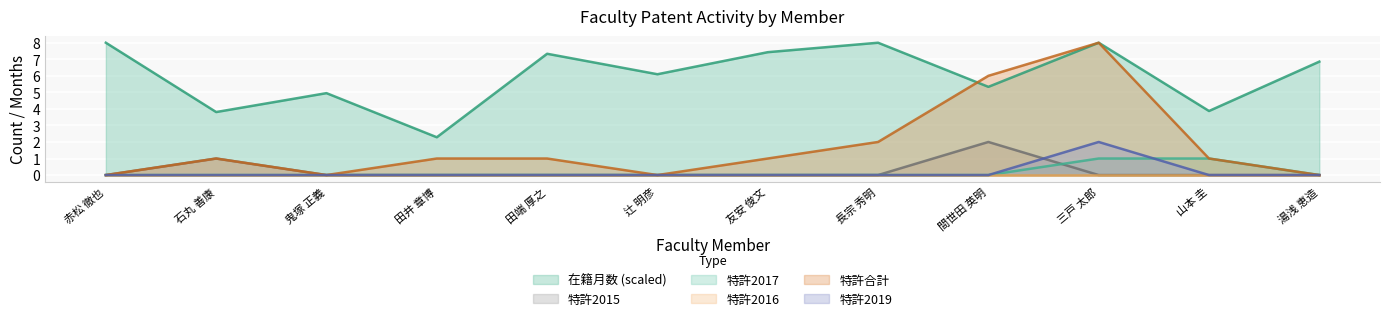

Count the 特許2015 values in the range 0 to 1.

11